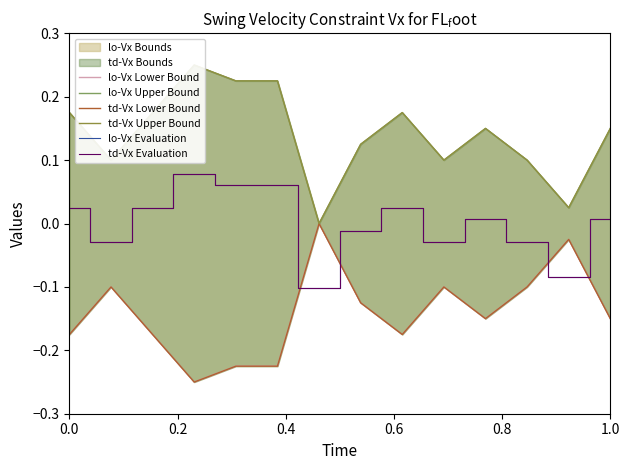

What is the label of the 2nd point from the left?

0.2